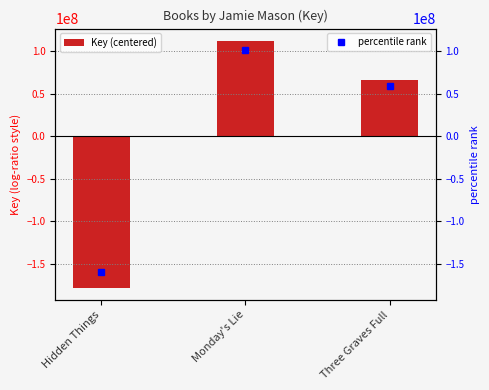

Reading left to right, extract all data points from this chart.

-177718218	111905045	65813173